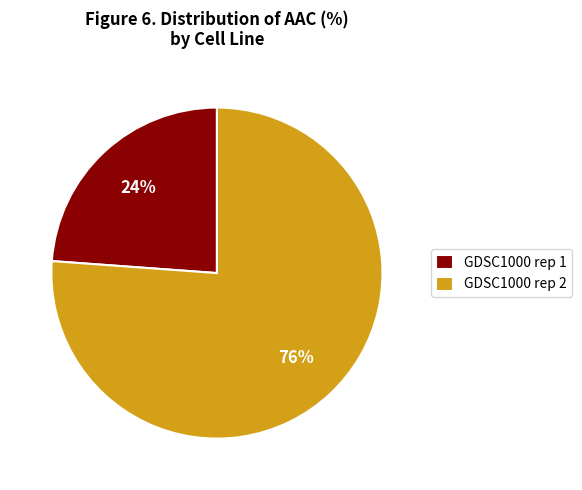

To the nearest percent, what is the difference between the largest and smallest slice percentages?

52%